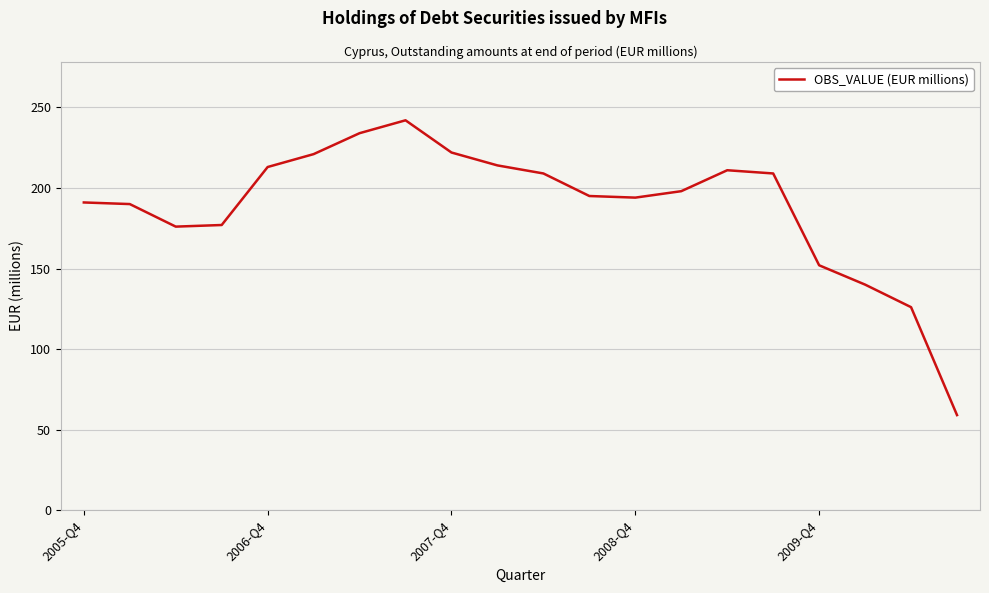

What is the difference between the maximum and minimum values?

183